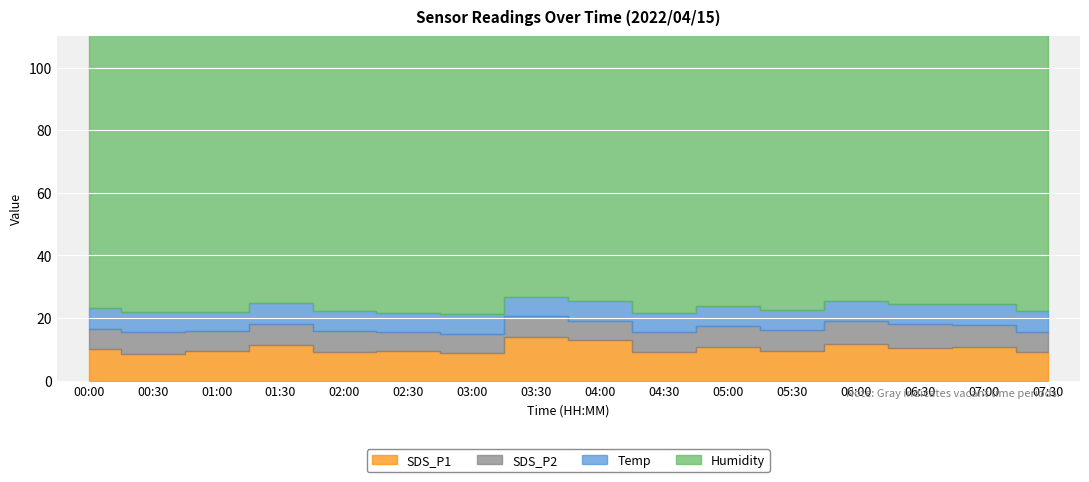

True or false: Temp has more than 1 interior local peaks.

False